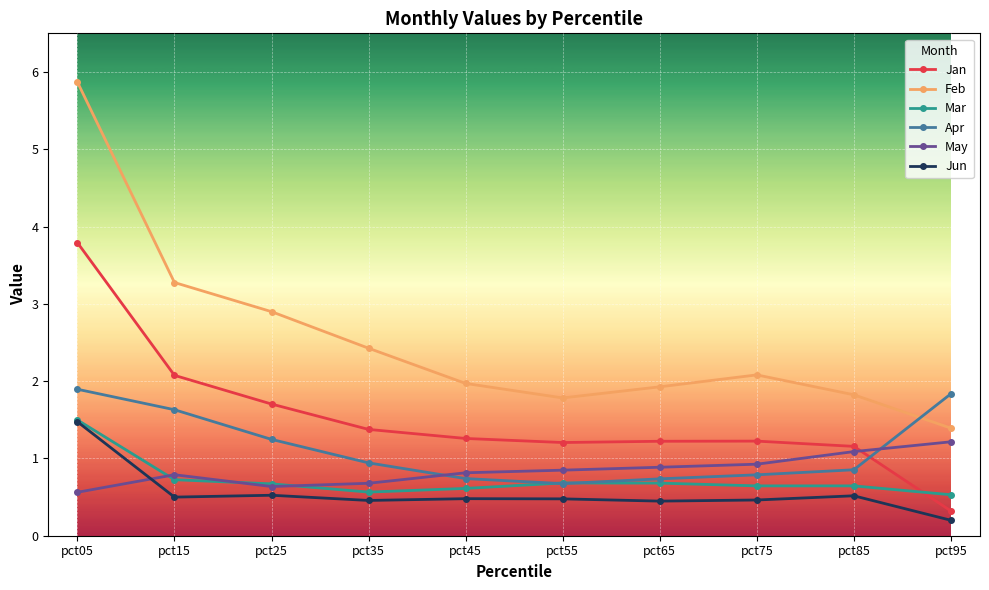

What is the difference between the maximum and minimum values in the Jan series?

3.5